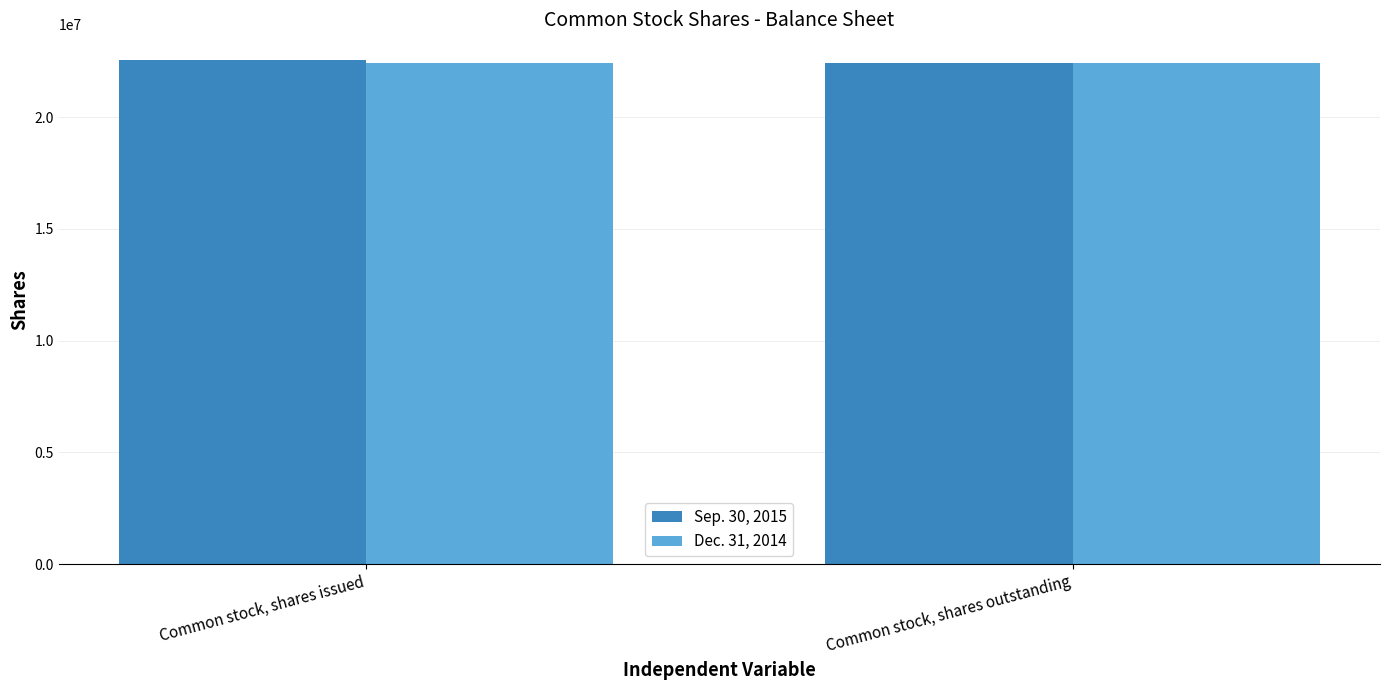

Reading left to right, transcribe all the data shown in this chart.

Sep. 30, 2015: Common stock, shares issued=22584124	Common stock, shares outstanding=22448098
Dec. 31, 2014: Common stock, shares issued=22448098	Common stock, shares outstanding=22448098